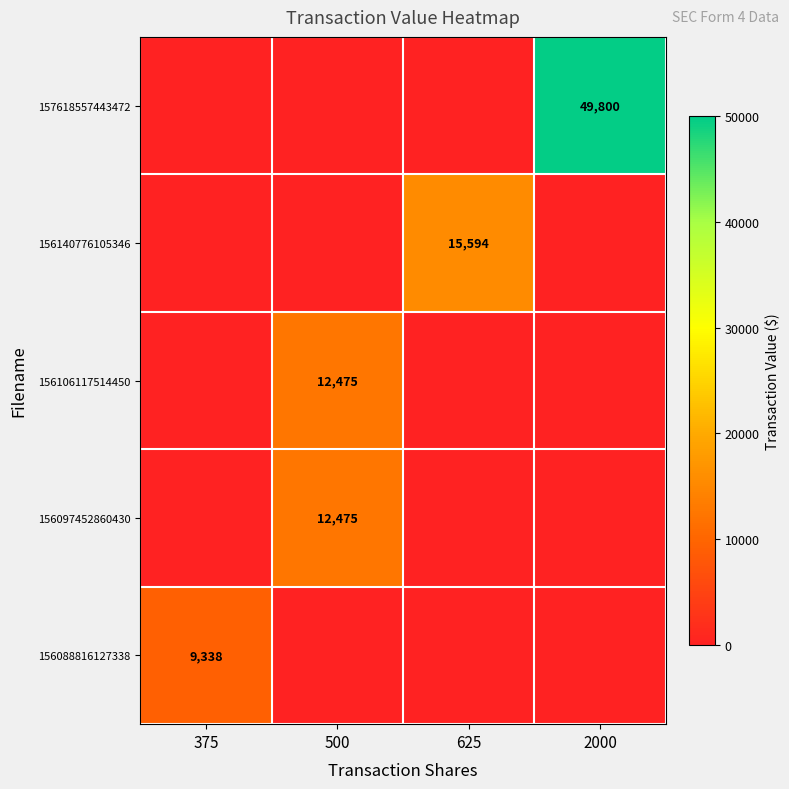

Count the number of data series in this chart.

5